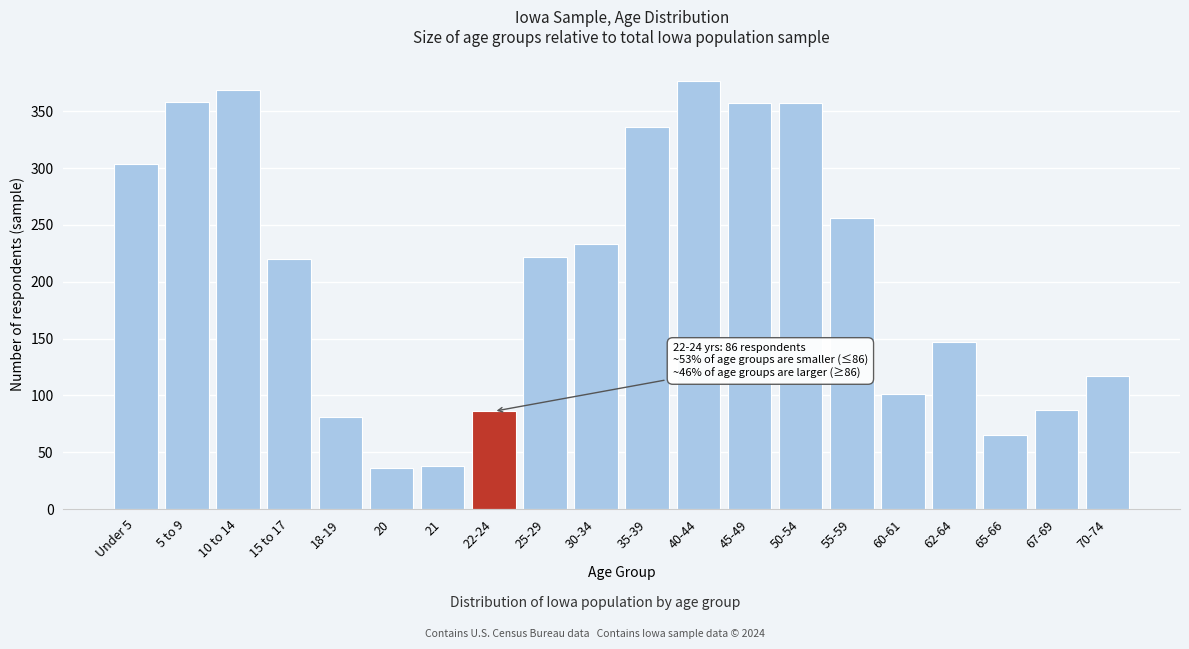

What is the sum of all values?

4147